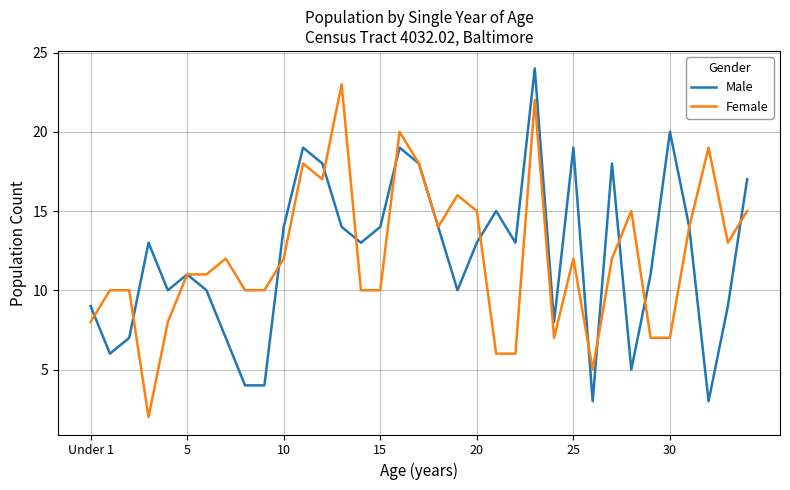

True or false: Male has more than 1 interior local peaks.

True